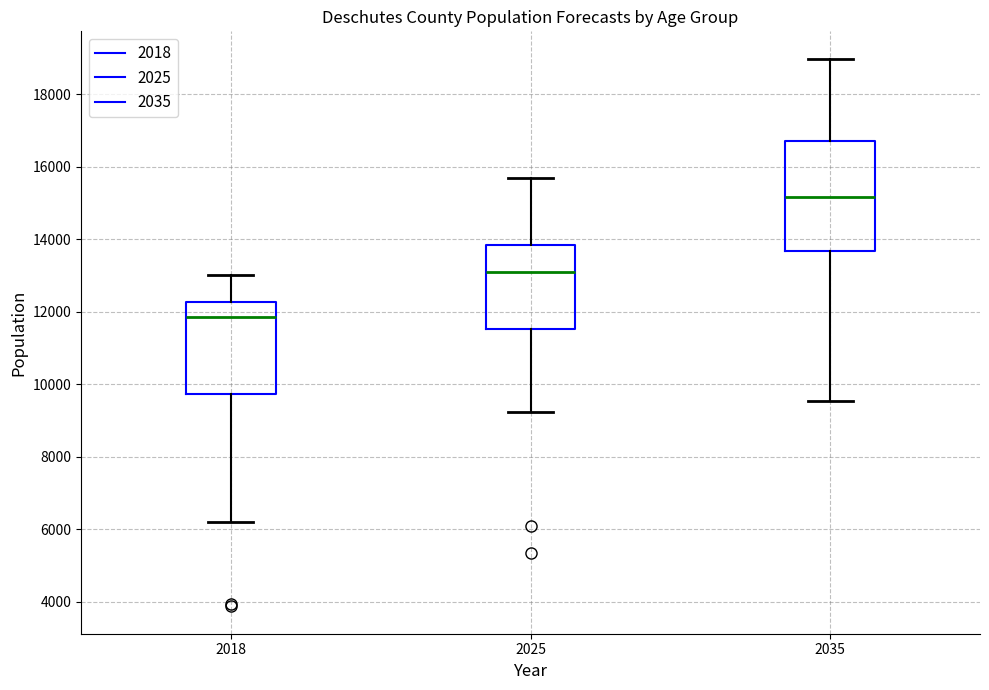

Reading left to right, transcribe this box plot: for each box, give where its median line is, the range the box spans, and where its two whiskers end, as read against the y-axis. The values are not printed on the chart, so give them approximately, as read against the axis.

2018: median 11800, box 9800 to 12200, whiskers 6200 to 13000
2025: median 13000, box 11600 to 13800, whiskers 9200 to 15600
2035: median 15200, box 13600 to 16800, whiskers 9600 to 19000